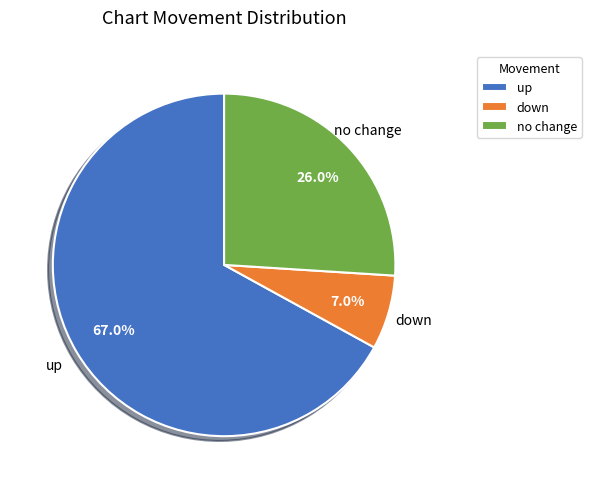

To the nearest percent, what is the combined percentage of down and up?

74%